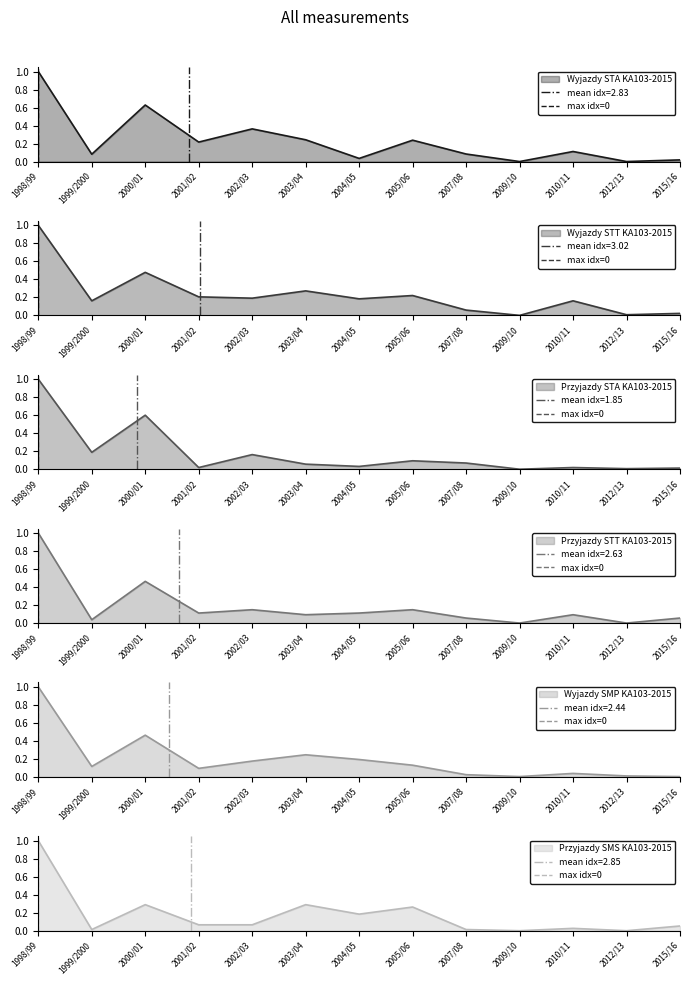

Is it true that Przyjazdy SMS KA103-2015 equals 0.0 at 2012/13?

True